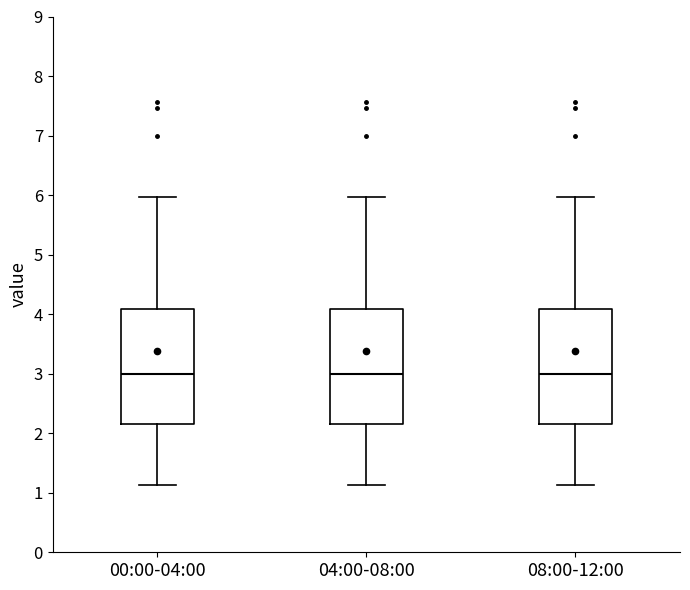

Reading left to right, read every box against the y-axis: the position of its median line, the range the box covers, and the ends of its whiskers. The values are not printed on the chart, so give them approximately, as read against the axis.

00:00-04:00: median 3.0, box 2.2 to 4.1, whiskers 1.1 to 6.0
04:00-08:00: median 3.0, box 2.2 to 4.1, whiskers 1.1 to 6.0
08:00-12:00: median 3.0, box 2.2 to 4.1, whiskers 1.1 to 6.0